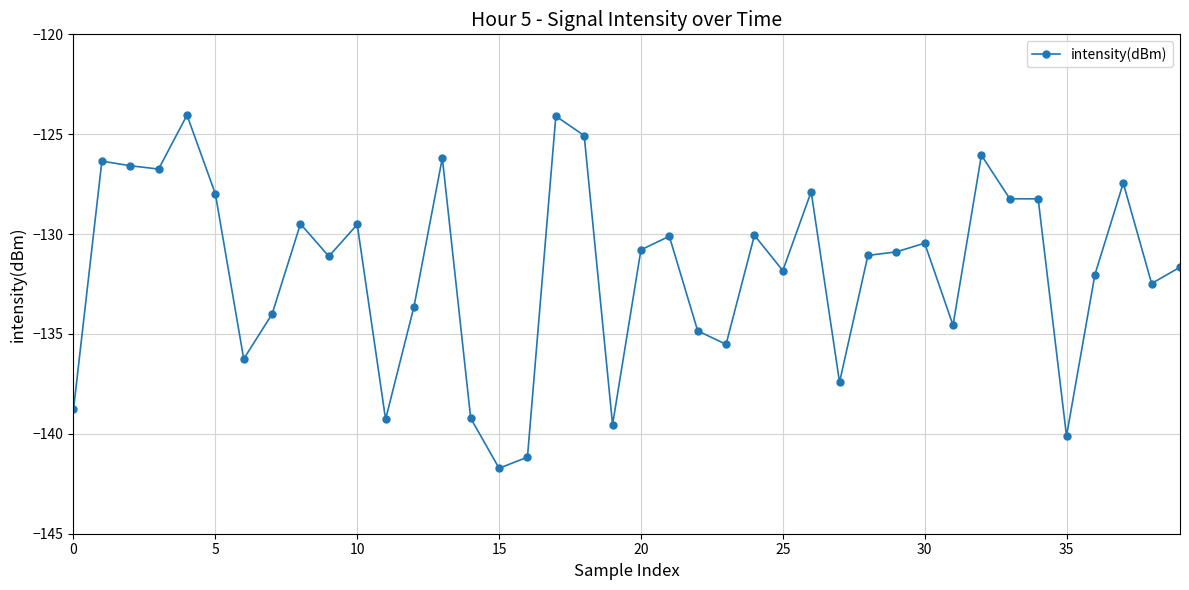

What is the value of the 32nd point from the left?

-134.6